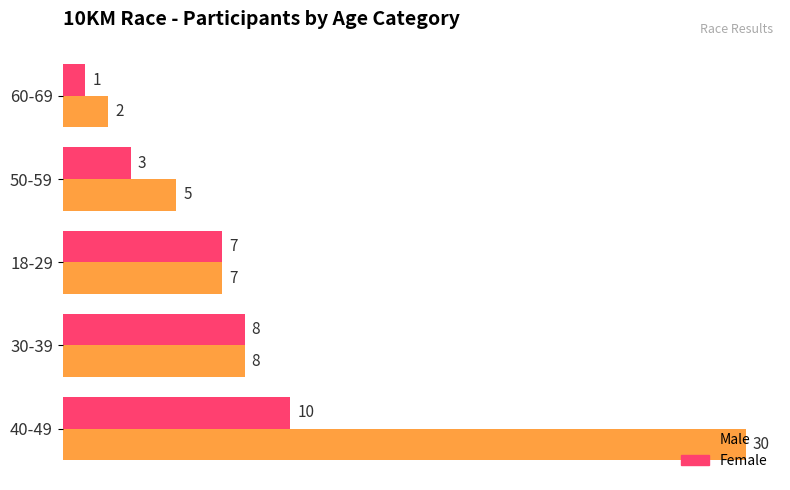

Rank the series by their maximum value, from highest to lowest.

Male, Female